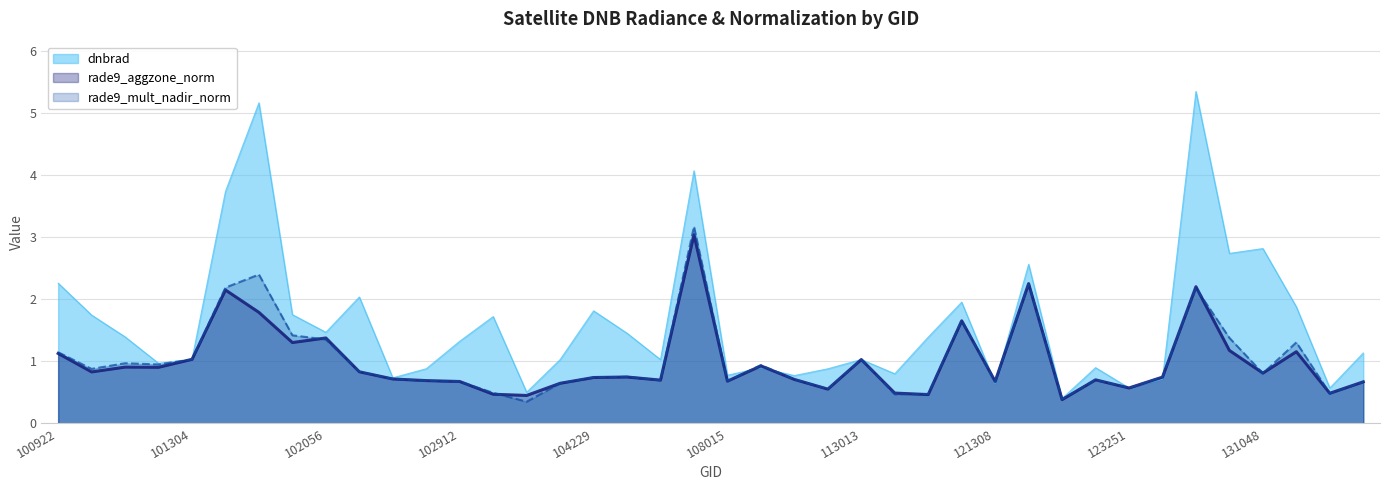

Is it true that rade9_aggzone_norm equals 0.7 at 102912?

True